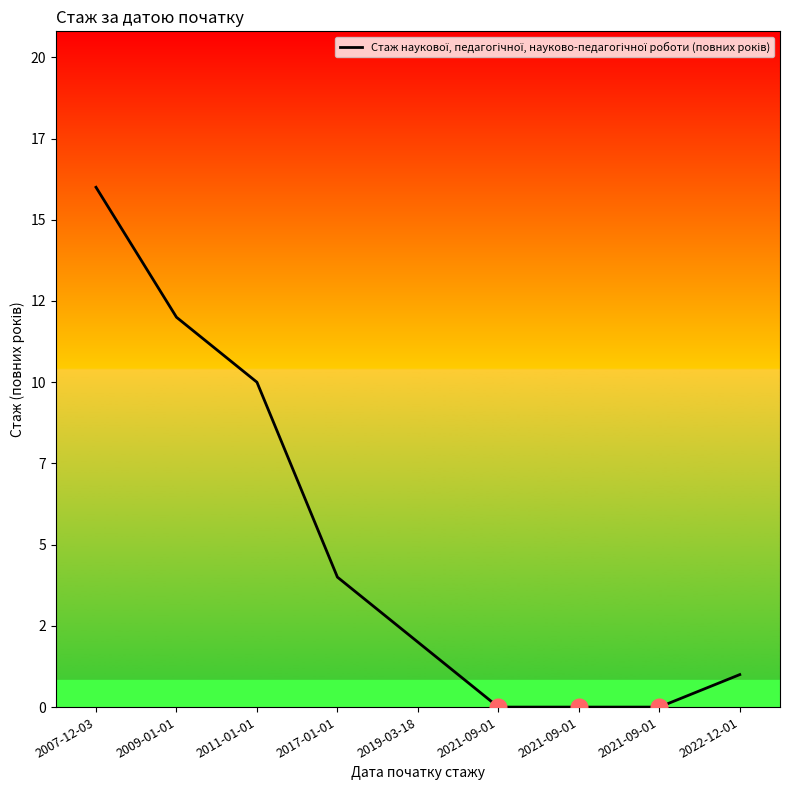

What is the maximum value shown in the chart?

16